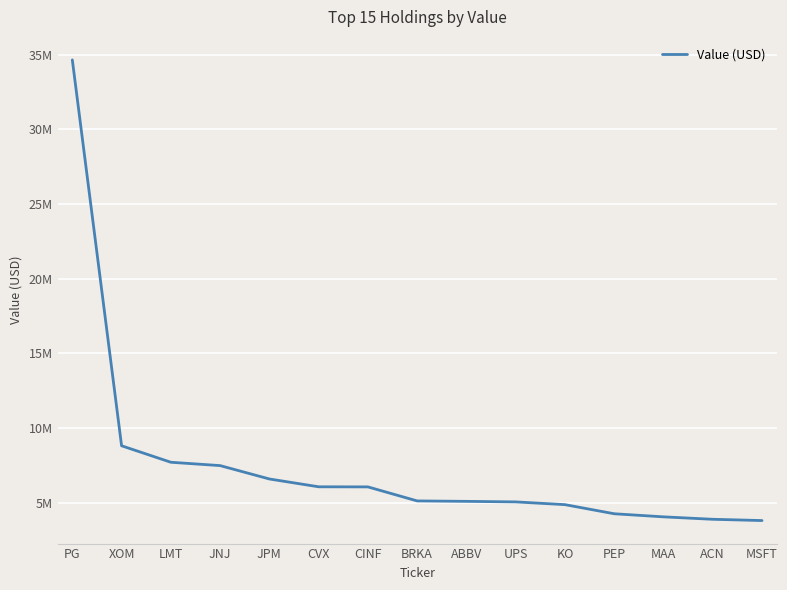

What is the value of the 3rd point from the left?

7711360